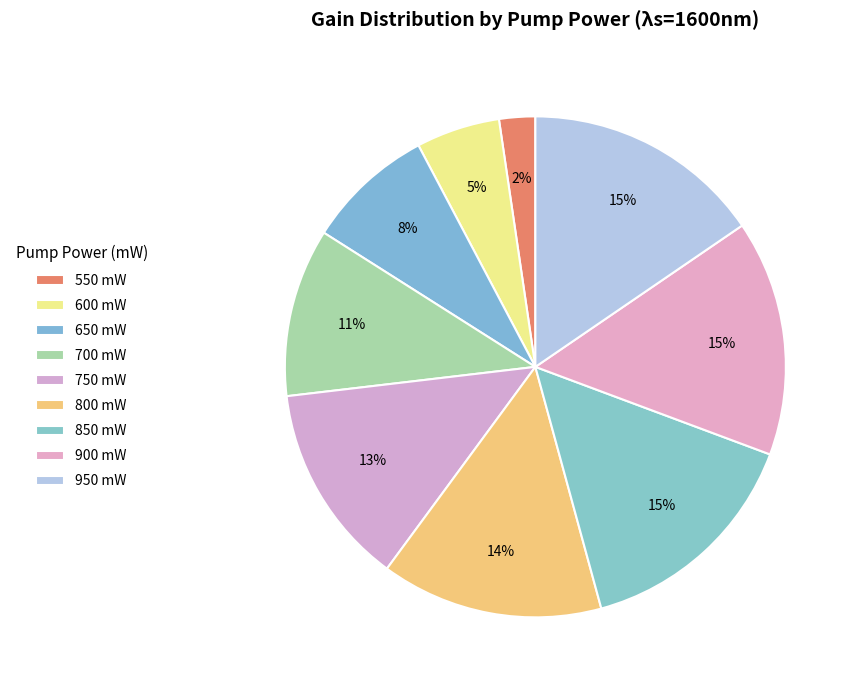

Which slice is the largest?

950 mW